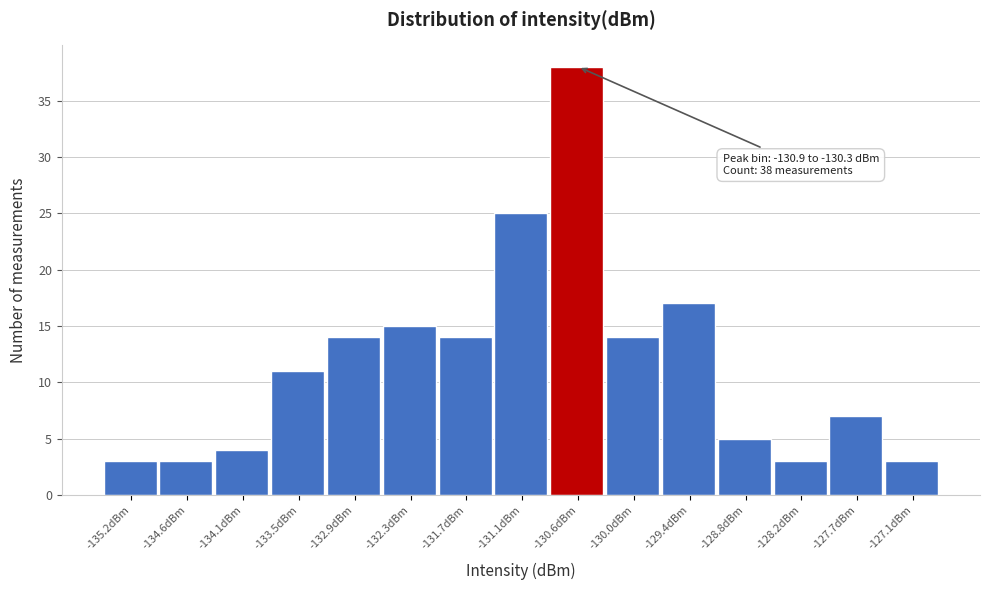

Over which range of the x-axis is the bar tallest?

-130.86 to -130.28